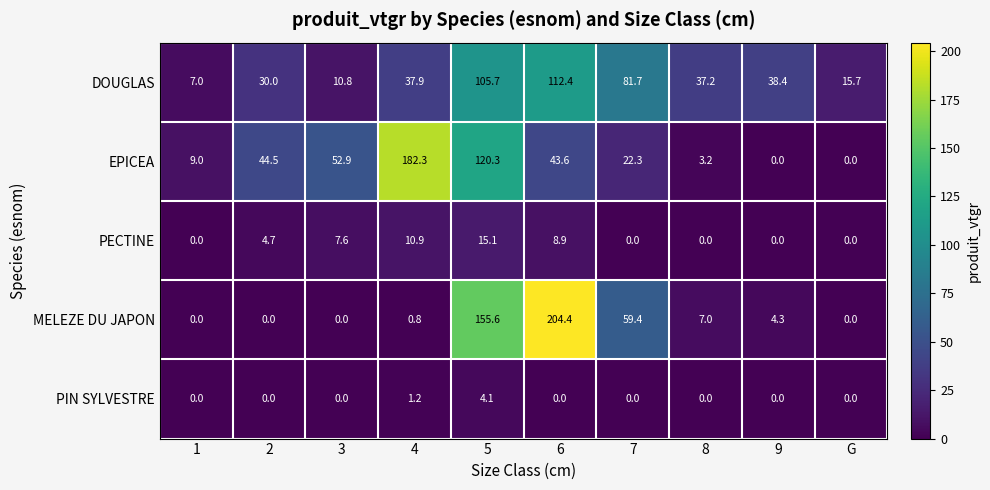

Which series has the widest spread of values?

MELEZE DU JAPON